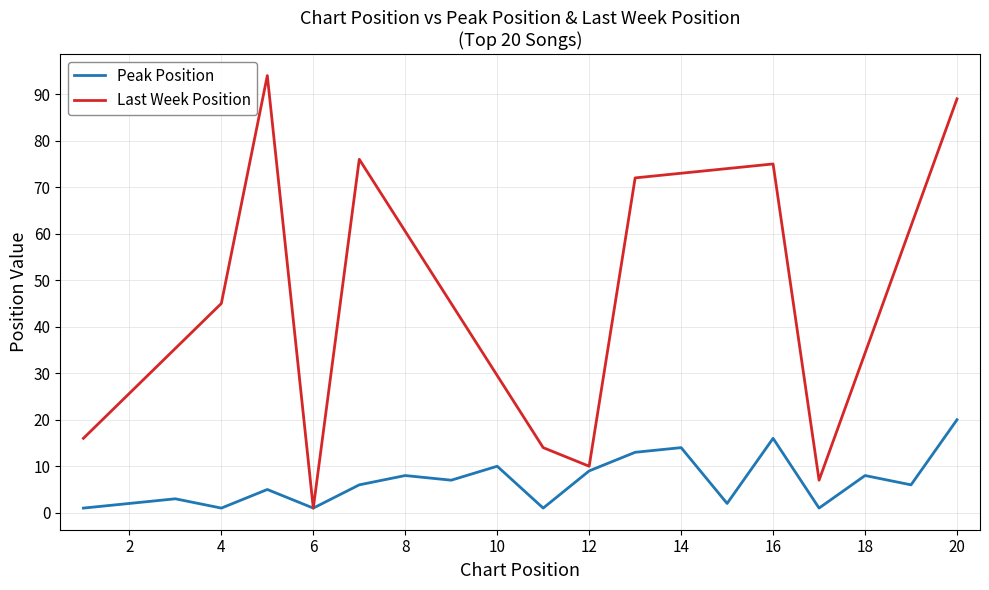

True or false: the data shows 0 at 17.

False